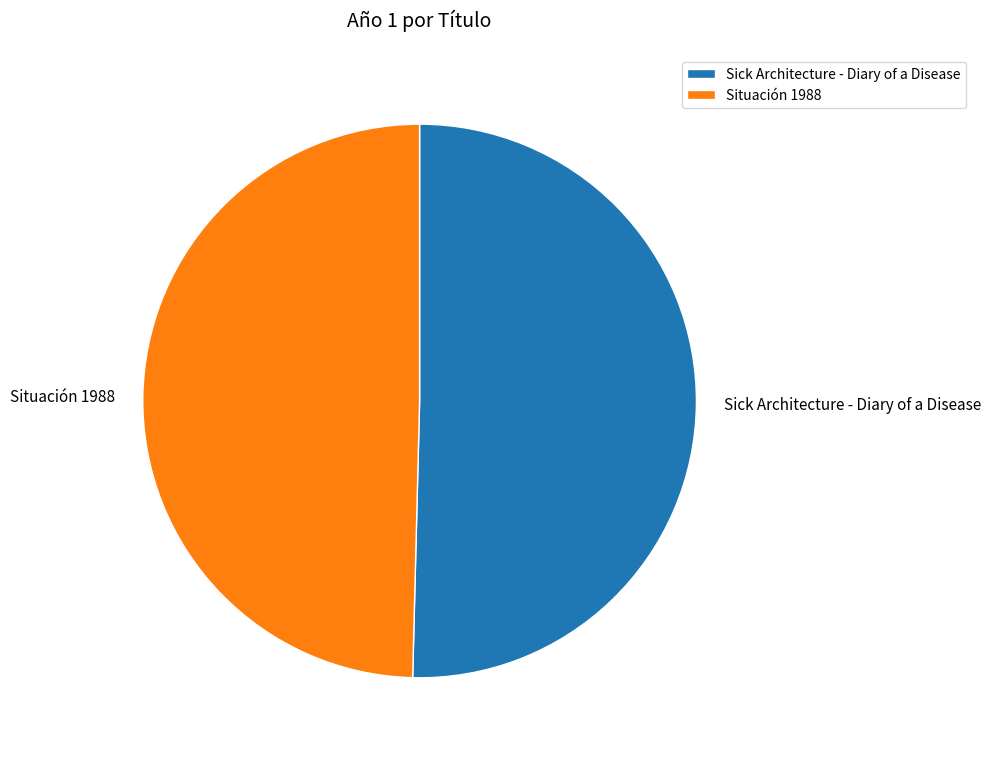

True or false: Situación 1988 accounts for 63% of the total.

False